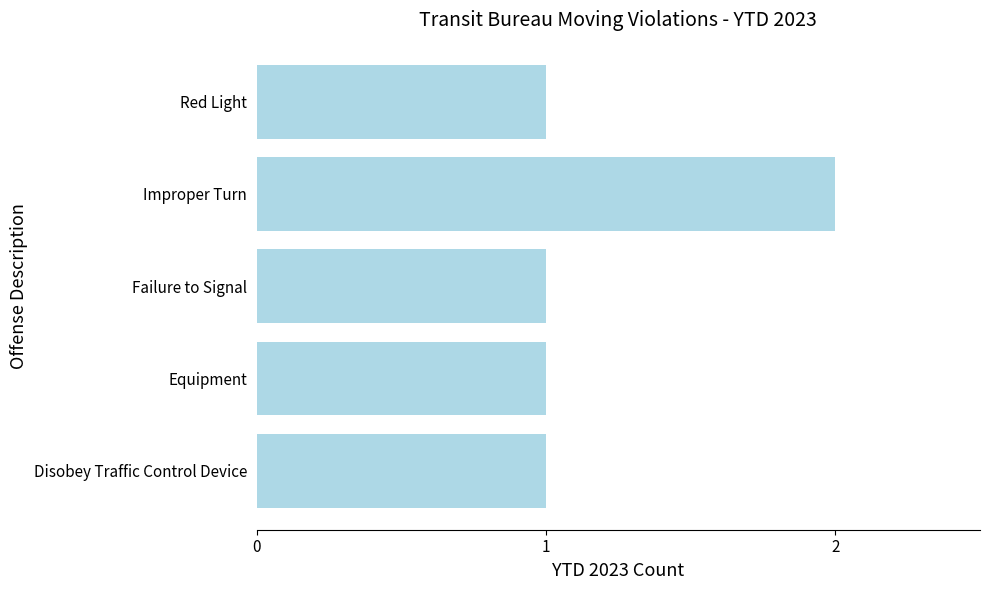

The chart shows a value of 1 at Equipment. True or false?

True